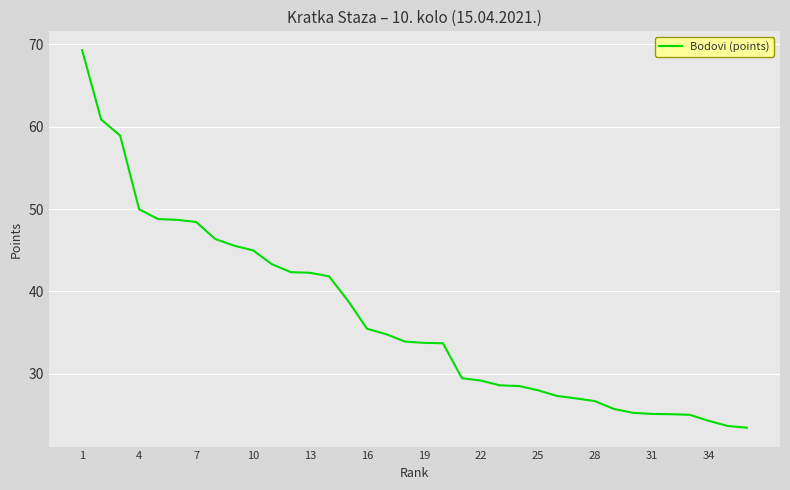

What is the difference between the maximum and minimum values?

45.8